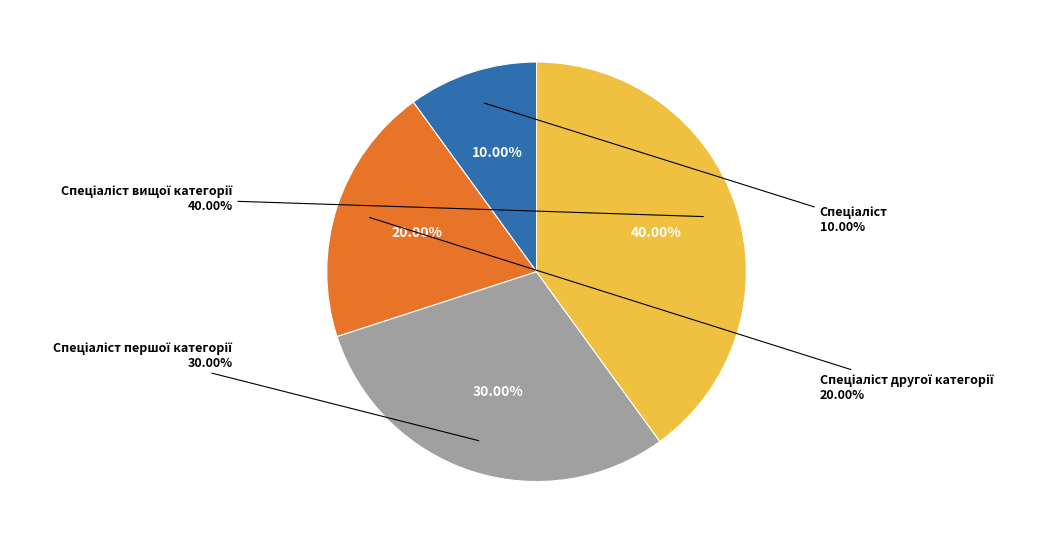

True or false: Спеціаліст accounts for 24% of the total.

False